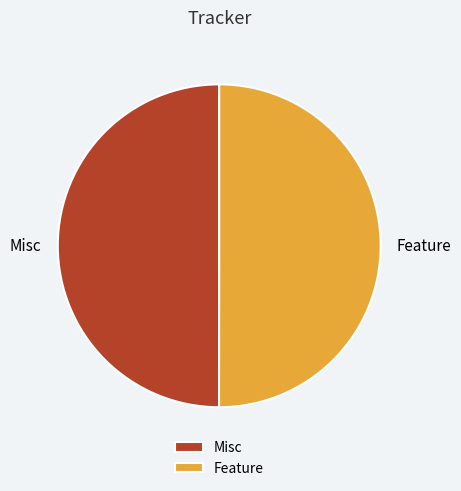

What is the ratio of the value at Feature to the value at Misc?

1.0